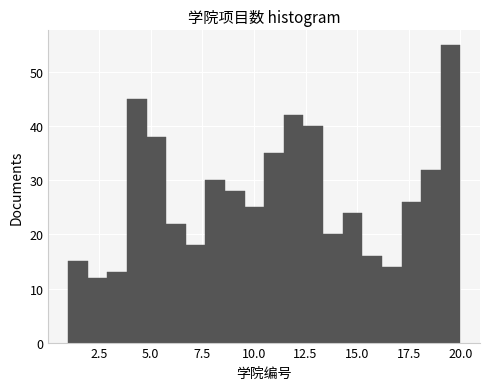

Read against the x-axis, roughly where is the centre of the tallest bar?

19.5